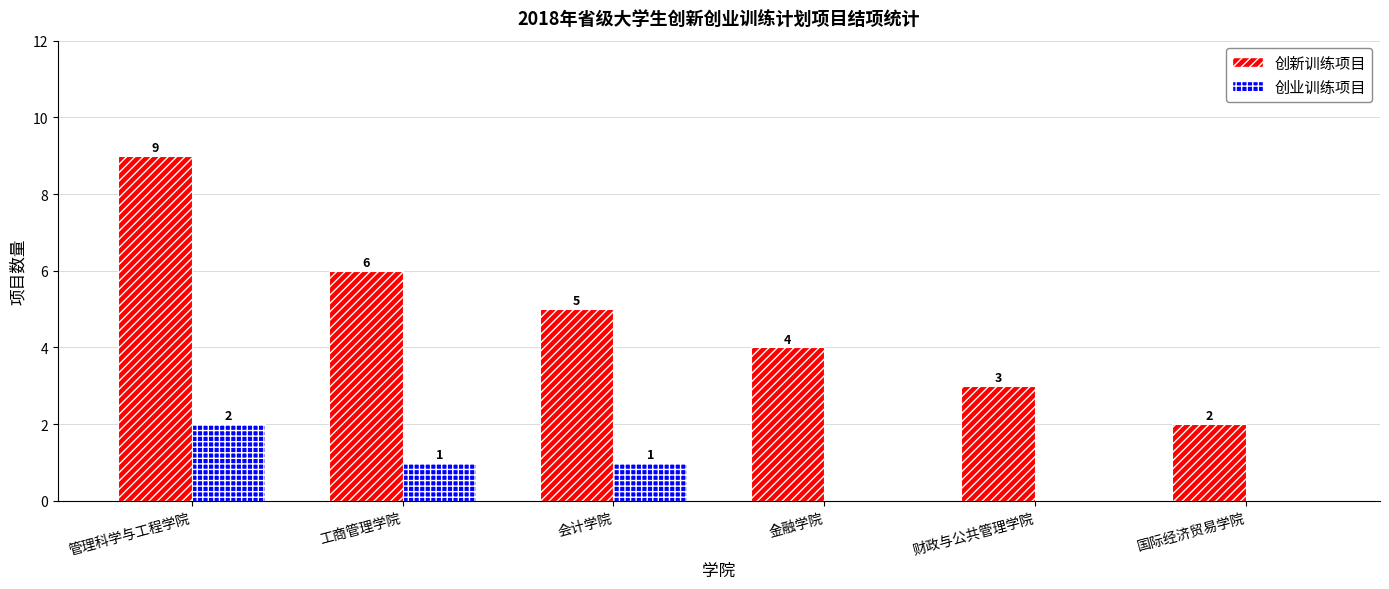

Reading left to right, extract all data points from this chart.

创新训练项目: 管理科学与工程学院=9	工商管理学院=6	会计学院=5	金融学院=4	财政与公共管理学院=3	国际经济贸易学院=2
创业训练项目: 管理科学与工程学院=2	工商管理学院=1	会计学院=1	金融学院=0	财政与公共管理学院=0	国际经济贸易学院=0